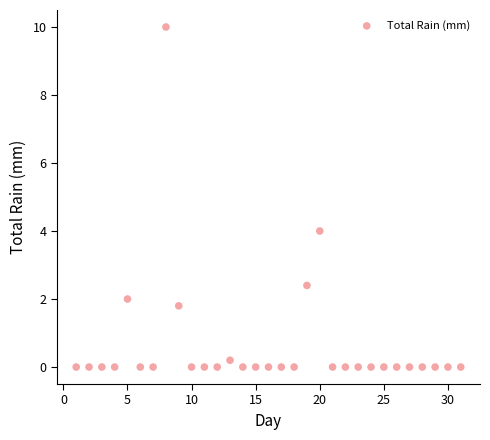

What Y value in the scatter plot is closest to 5?

4.0